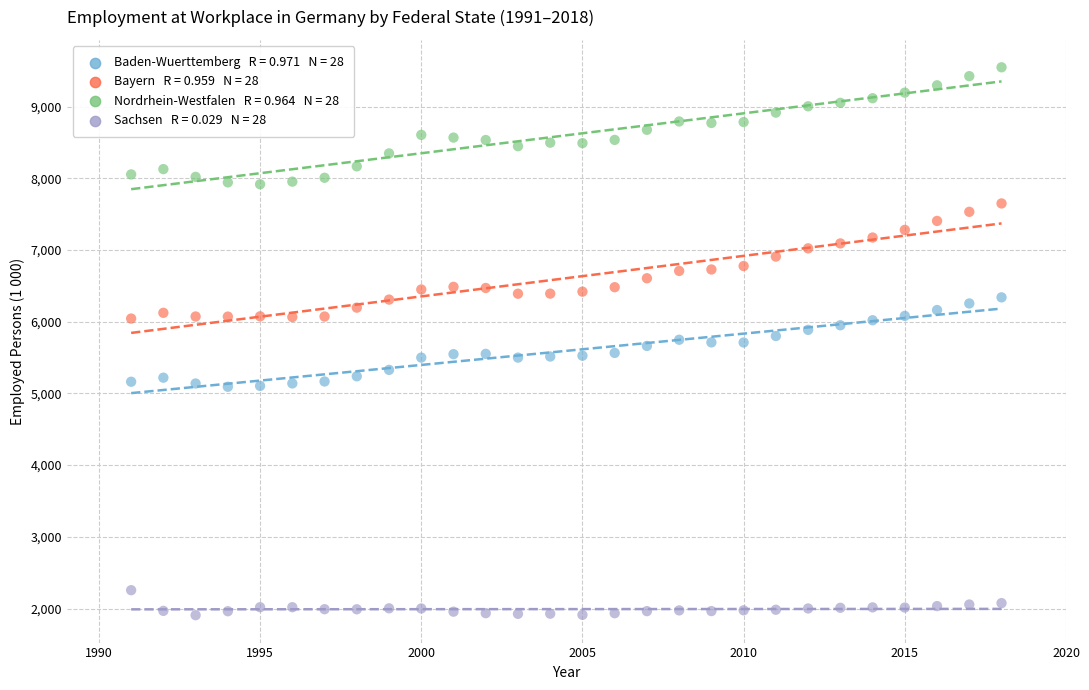

Across all data points, what is the range of Y values (max minus min)?

7639.9